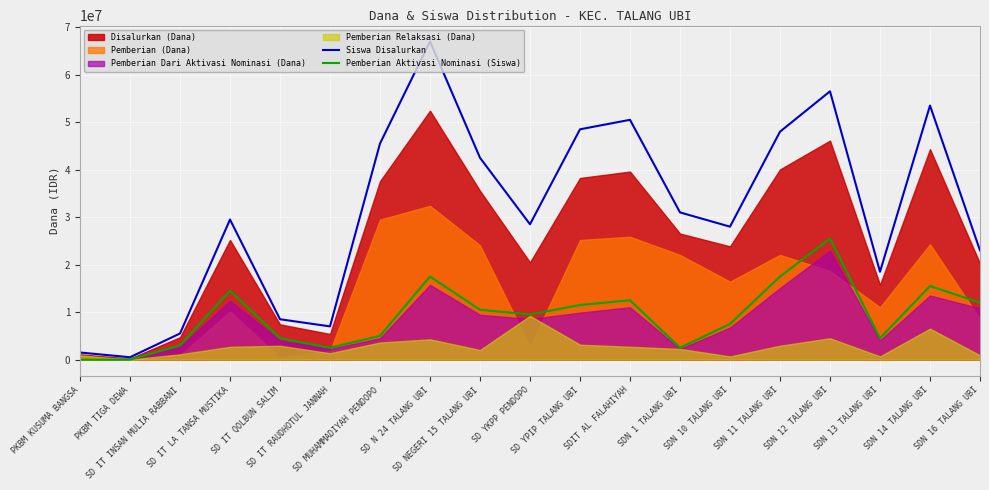

How many categories are shown in the chart?

19